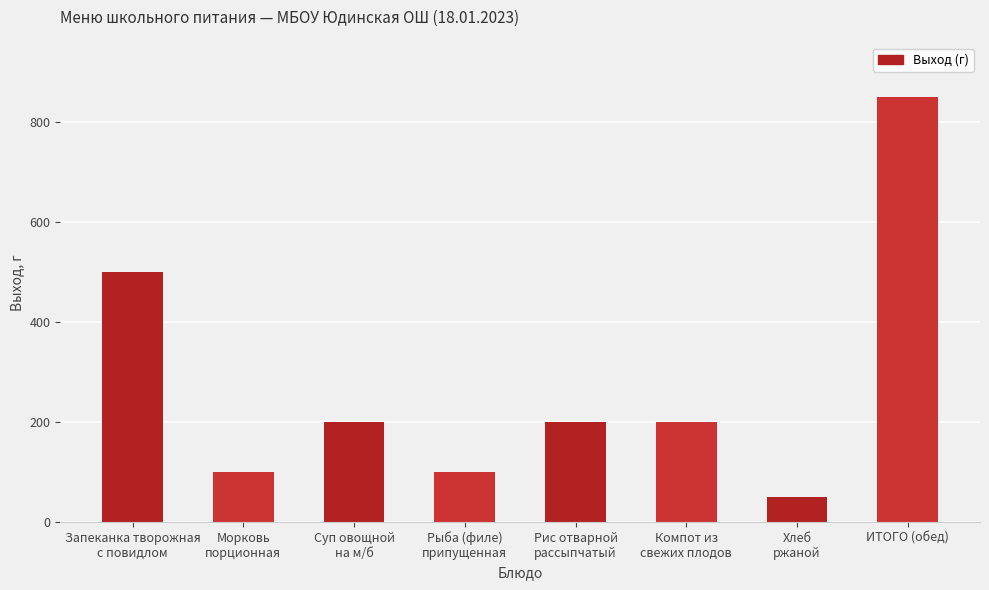

What is the value of the 8th bar from the left?

850